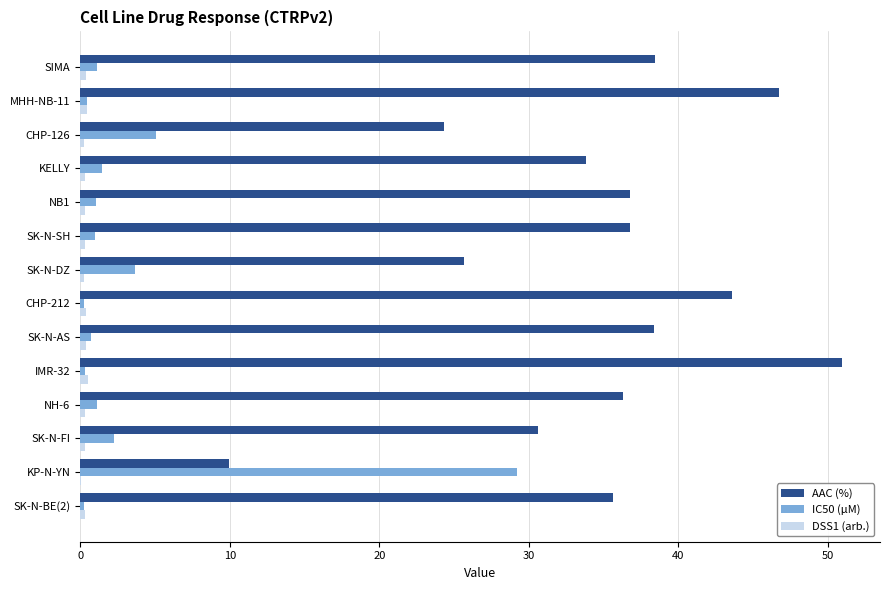

What is the sum of all IC50 (µM) values?

47.9